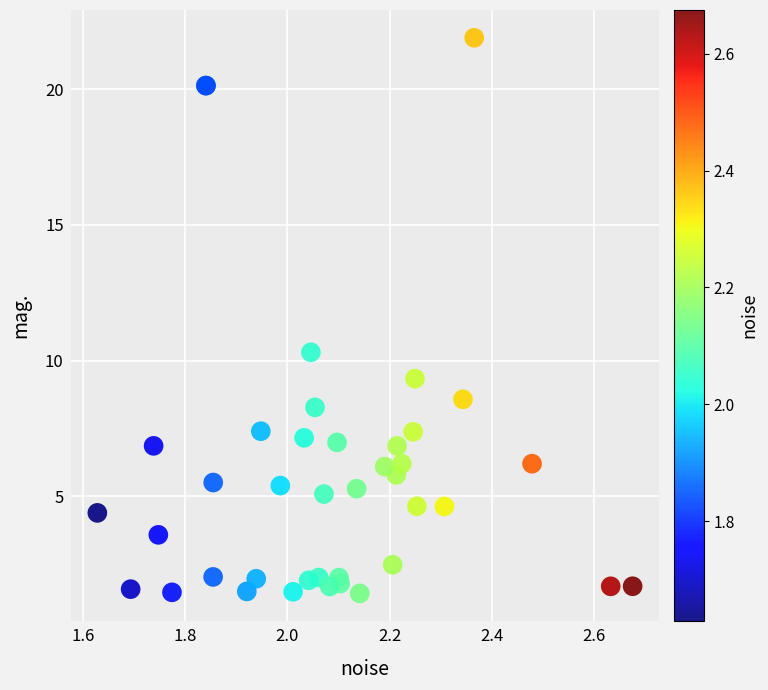

What Y value in the scatter plot is closest to 11?

10.3